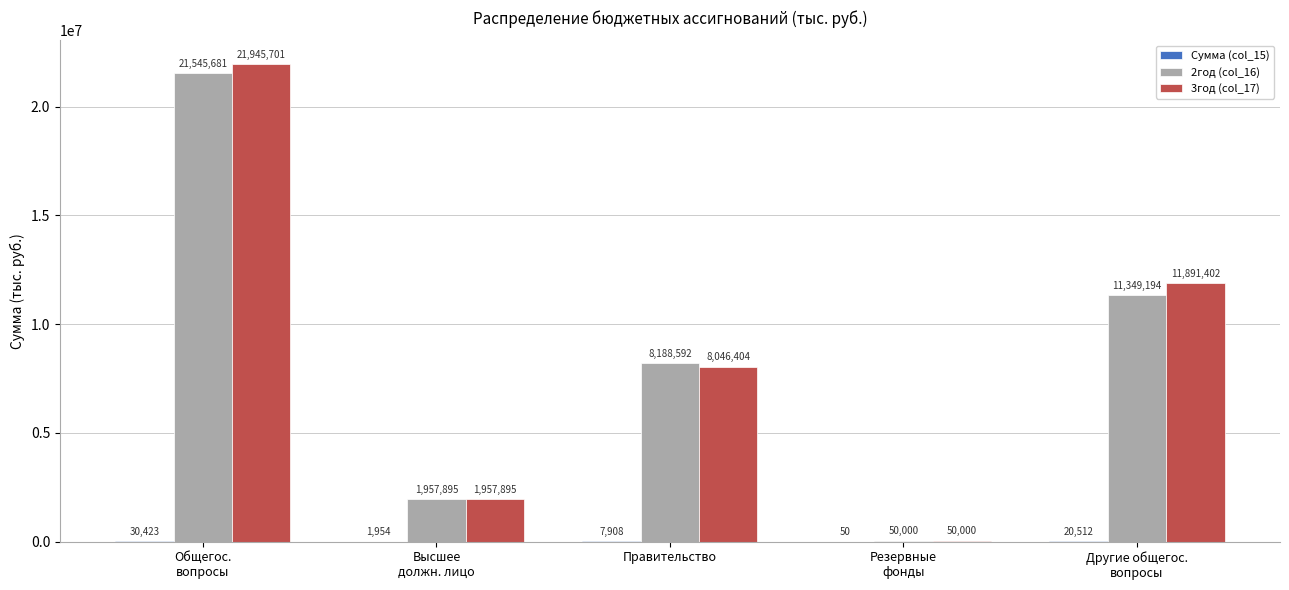

True or false: 2год (col_16) has a value of 11890074.9 at Правительство.

False